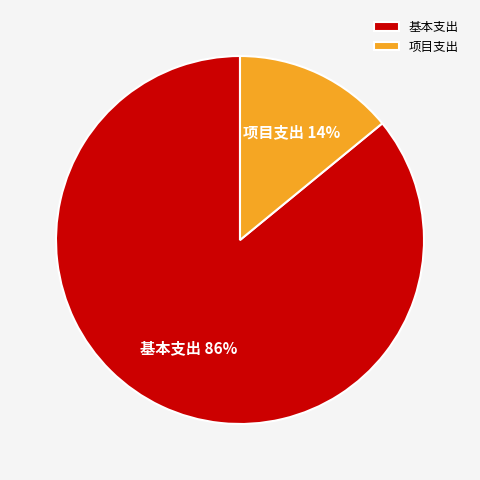

Combined, do 基本支出 and 项目支出 account for over 50%?

Yes